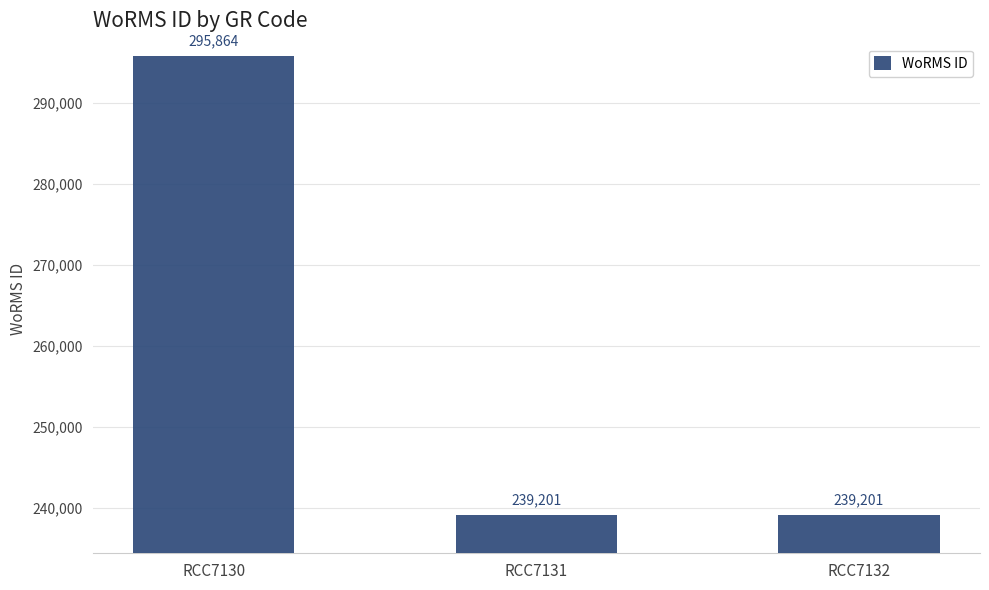

Which label corresponds to the largest value in the chart?

RCC7130